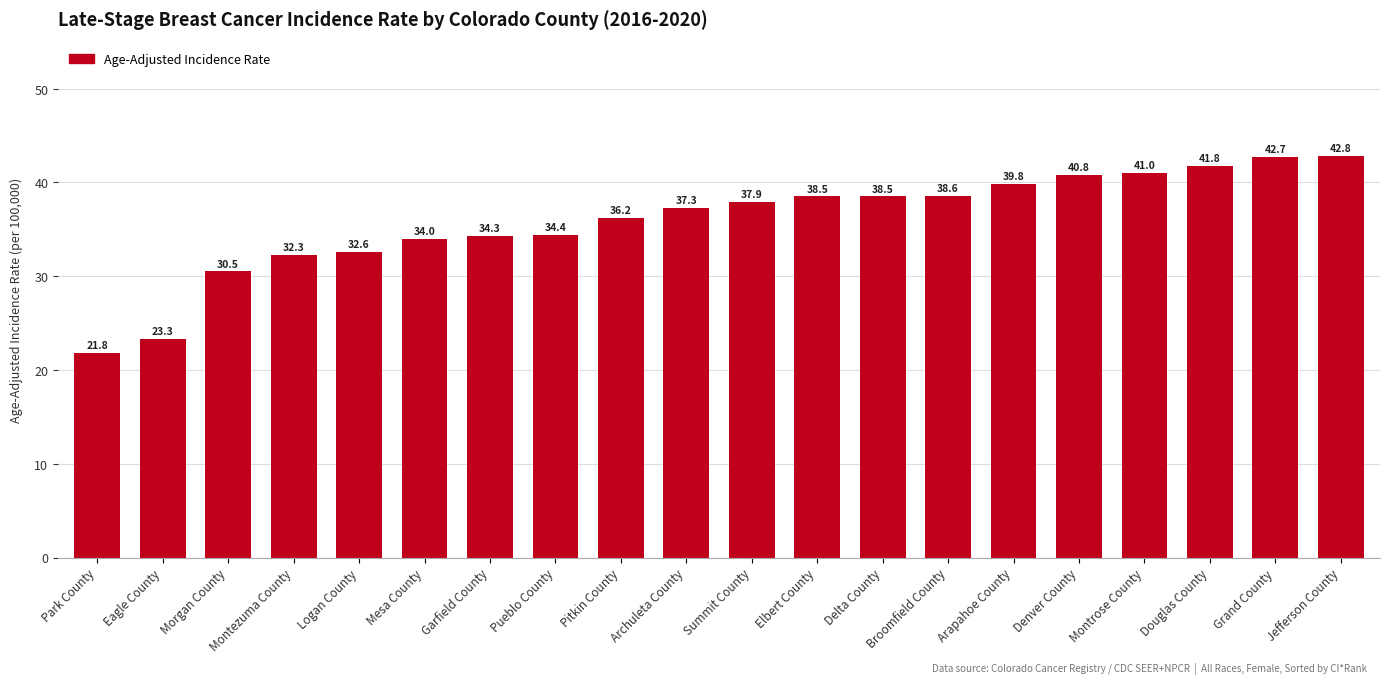

Reading left to right, extract all data points from this chart.

21.8	23.3	30.5	32.3	32.6	34.0	34.3	34.4	36.2	37.3	37.9	38.5	38.5	38.6	39.8	40.8	41.0	41.8	42.7	42.8